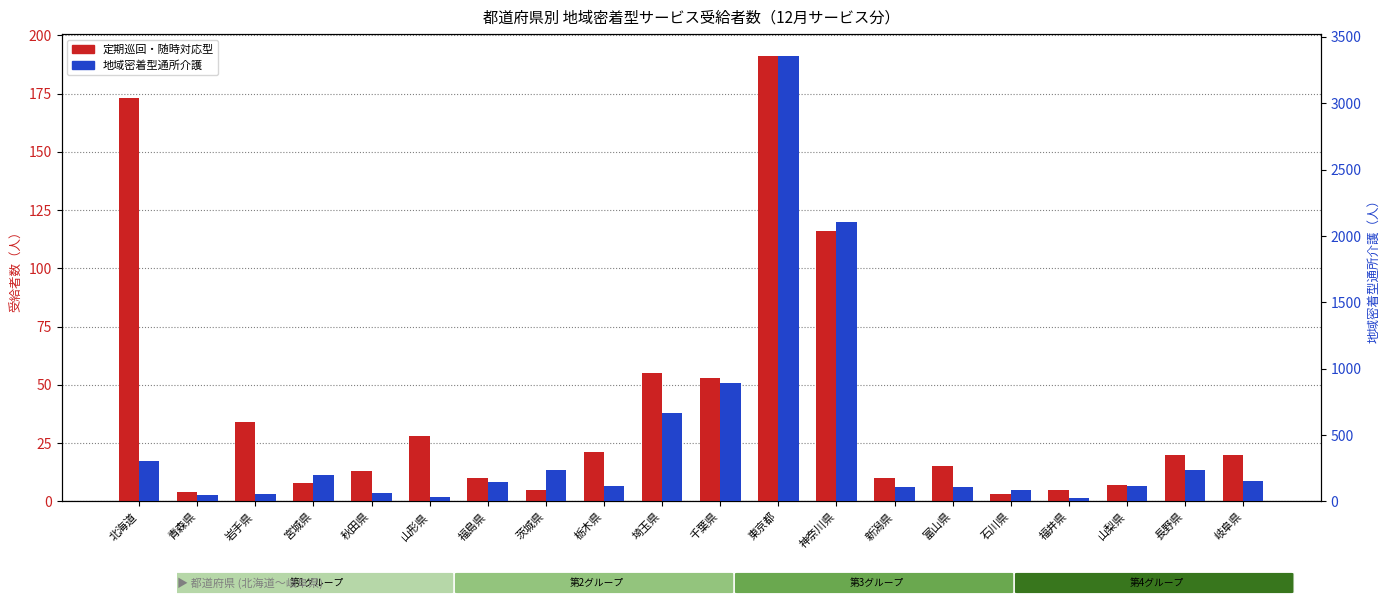

What are all the series names shown in the legend?

定期巡回・随時対応型, 地域密着型通所介護